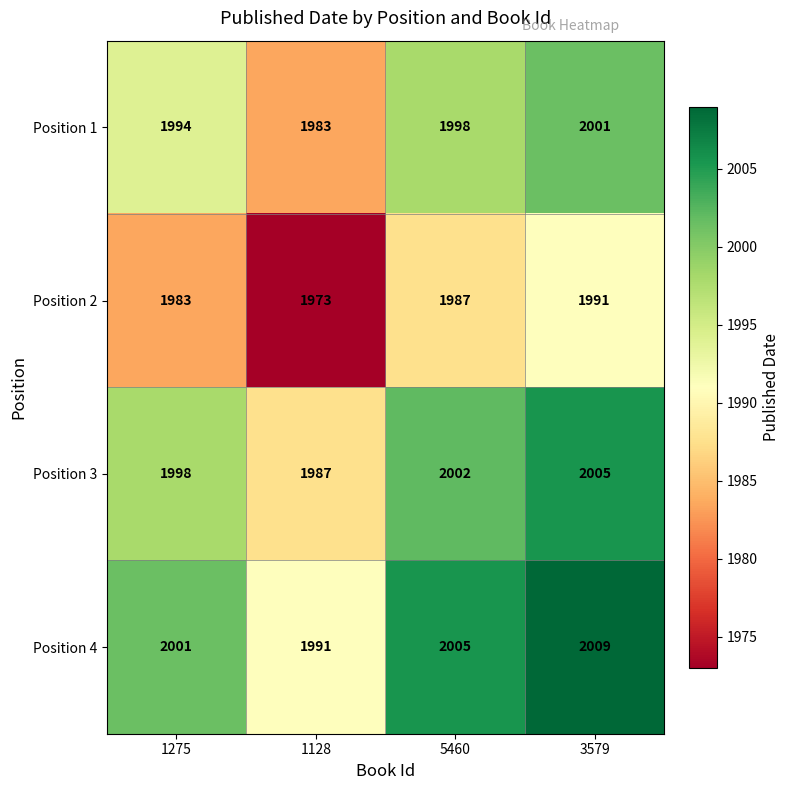

Reading left to right, extract all data points from this chart.

Position 1: 1275=1994	1128=1983	5460=1998	3579=2001
Position 2: 1275=1983	1128=1973	5460=1987	3579=1991
Position 3: 1275=1998	1128=1987	5460=2002	3579=2005
Position 4: 1275=2001	1128=1991	5460=2005	3579=2009